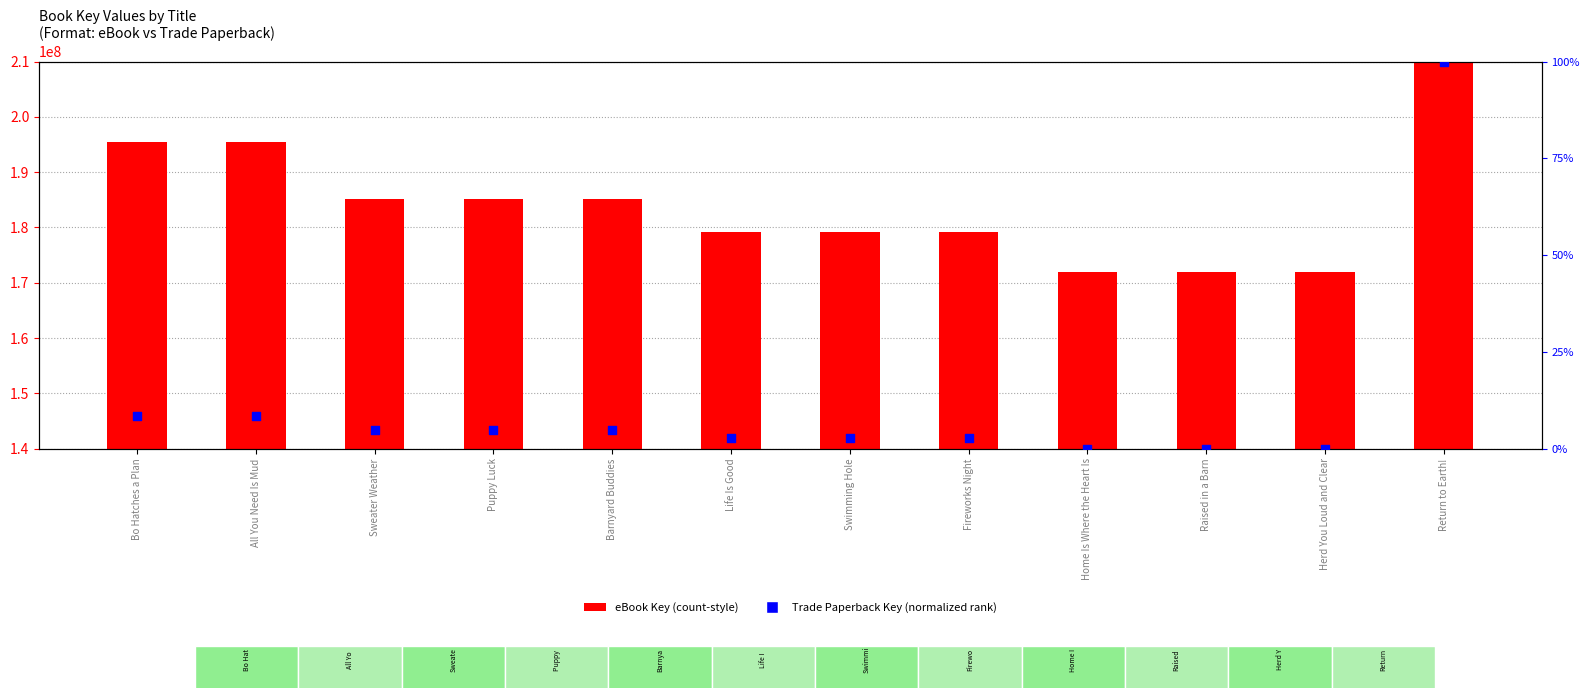

Which series contains the lowest Y value?

Trade Paperback Key (normalized)